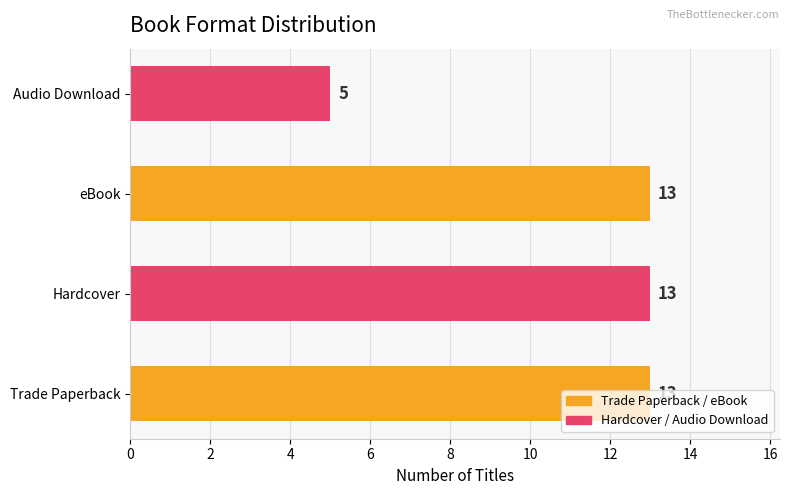

True or false: the data shows 13 at Trade Paperback.

True